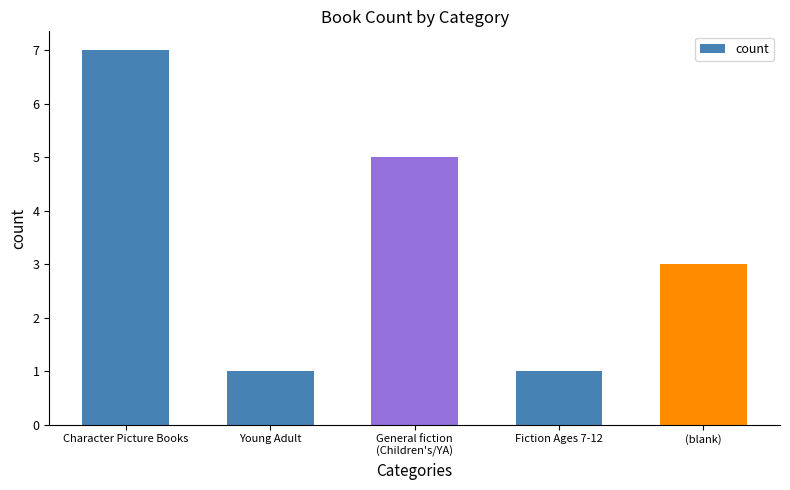

What is the greatest value displayed?

7